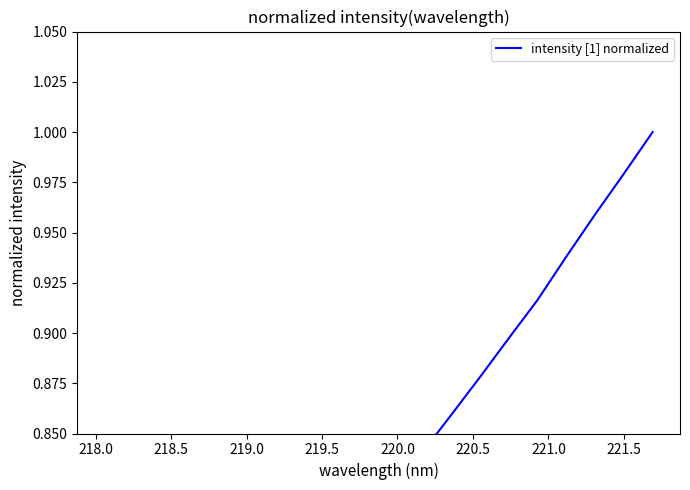

What is the difference between the maximum and minimum values?

0.3